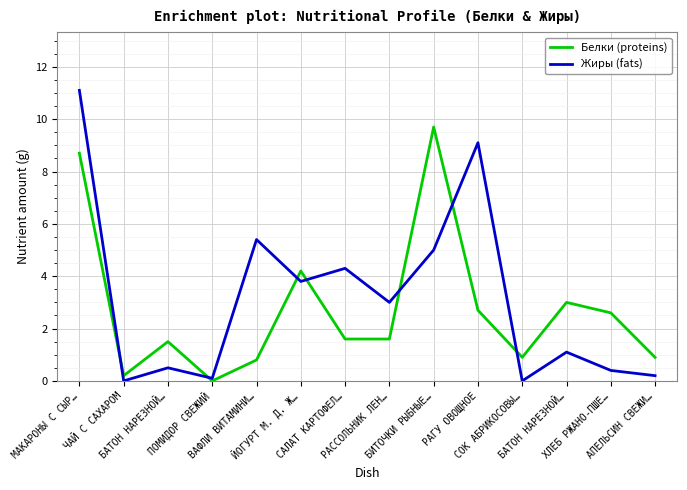

Where does the Белки (proteins) series first go above 1?

МАКАРОНЫ С СЫР…